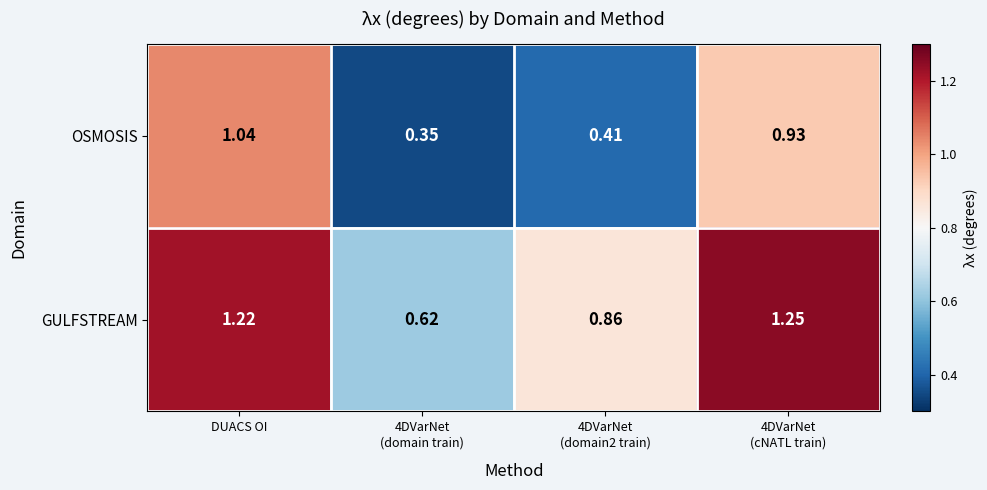

At DUACS OI, list the series in order from largest to smallest.

GULFSTREAM, OSMOSIS